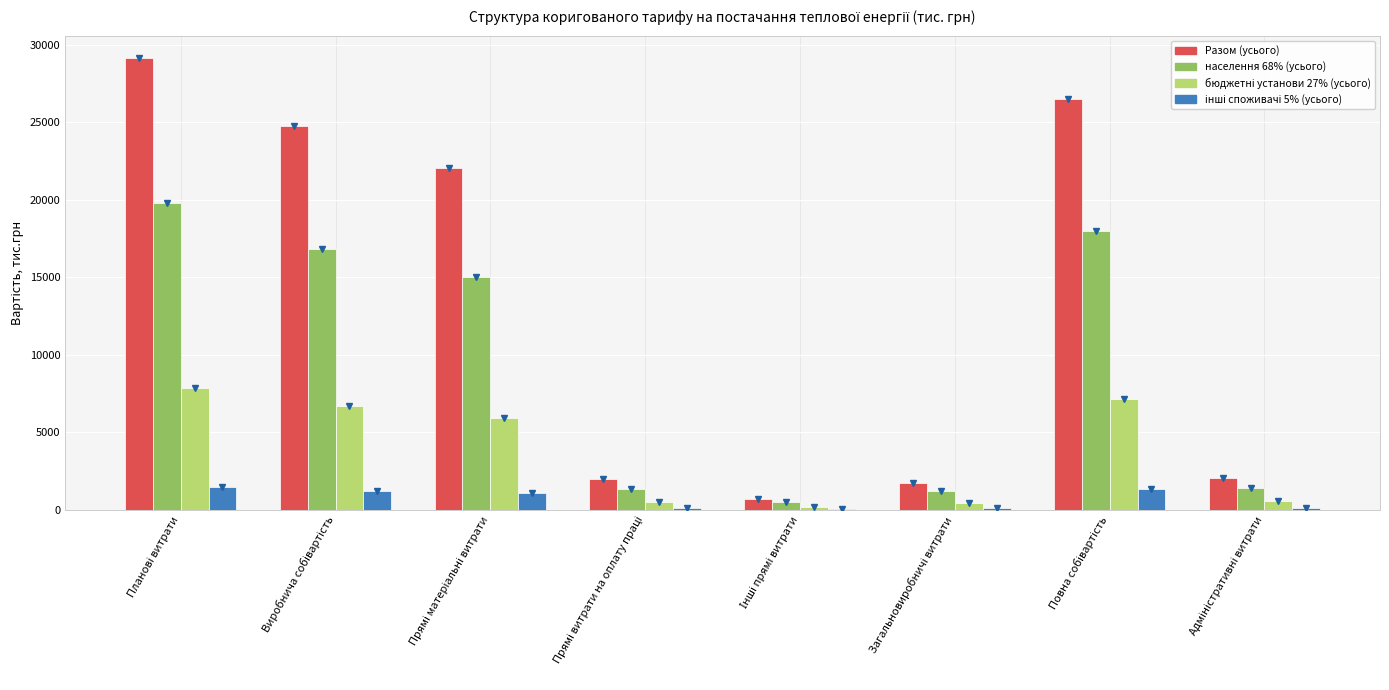

Which series has the largest total across all categories?

Разом (усього)